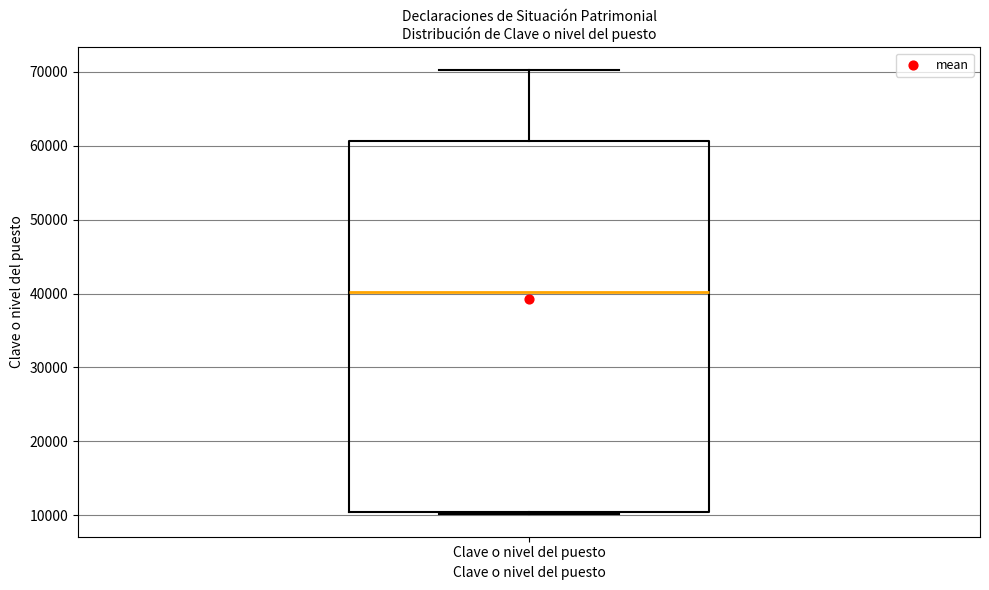

Read this box plot against the y-axis: the position of the median line, the range covered by the box, and the ends of both whiskers. The values are not printed on the chart, so give them approximately, as read against the axis.

median 40000, box 11000 to 61000, whiskers 10000 to 70000